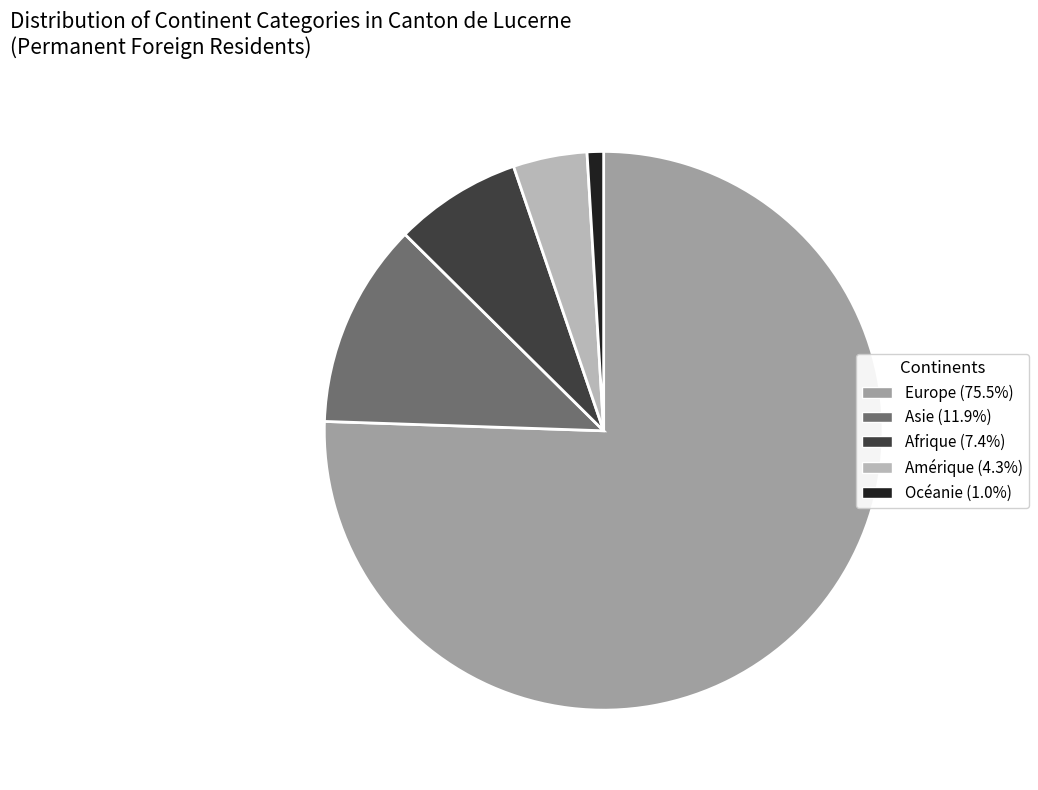

Do Afrique (7.4%) and Asie (11.9%) together represent more than half of the pie?

No